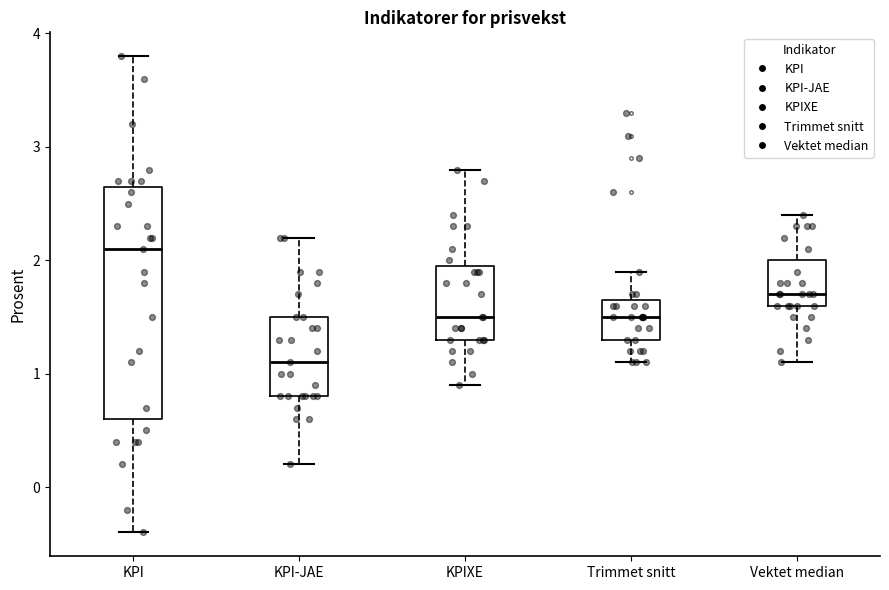

Which box has the lowest median line?

KPI-JAE